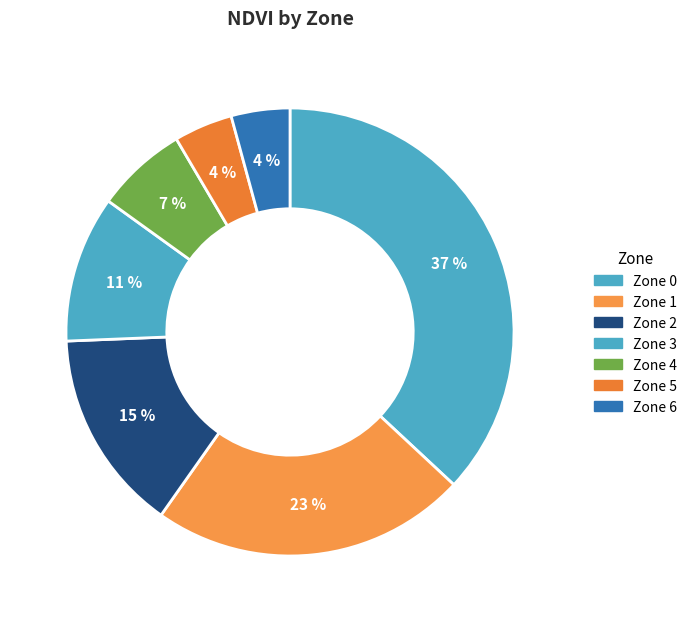

Is it true that Zone 5 is 4% of the pie?

True